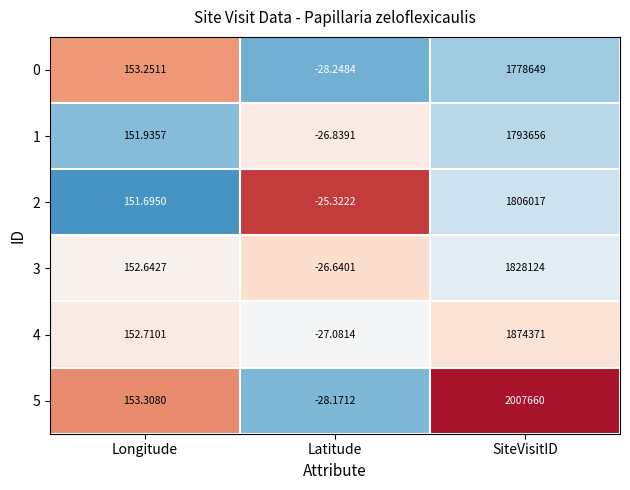

Where is 1 nearest to the value 896814?

Longitude